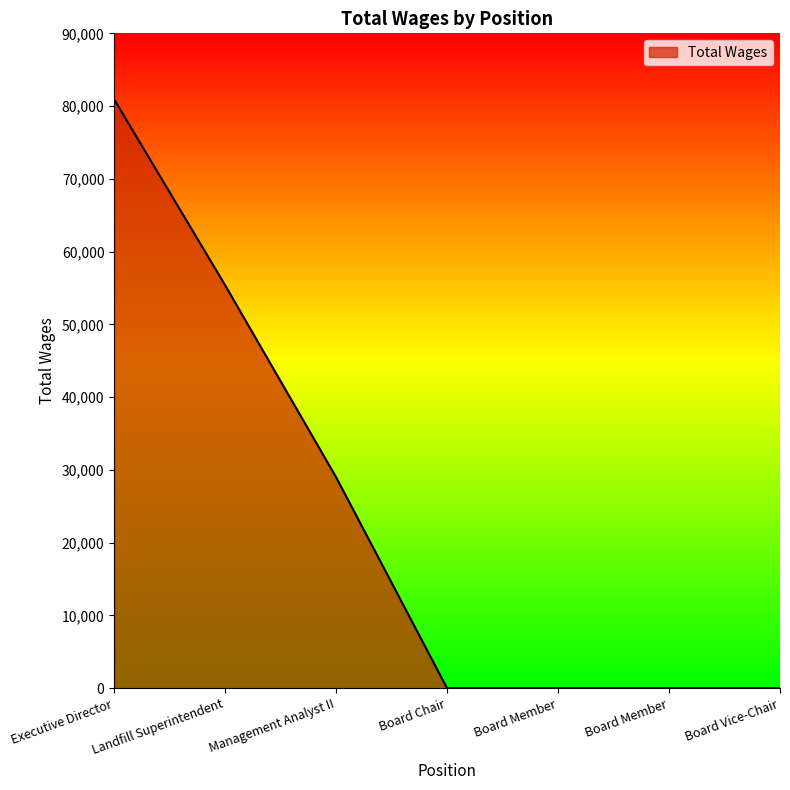

Does the chart have visible grid lines?

No